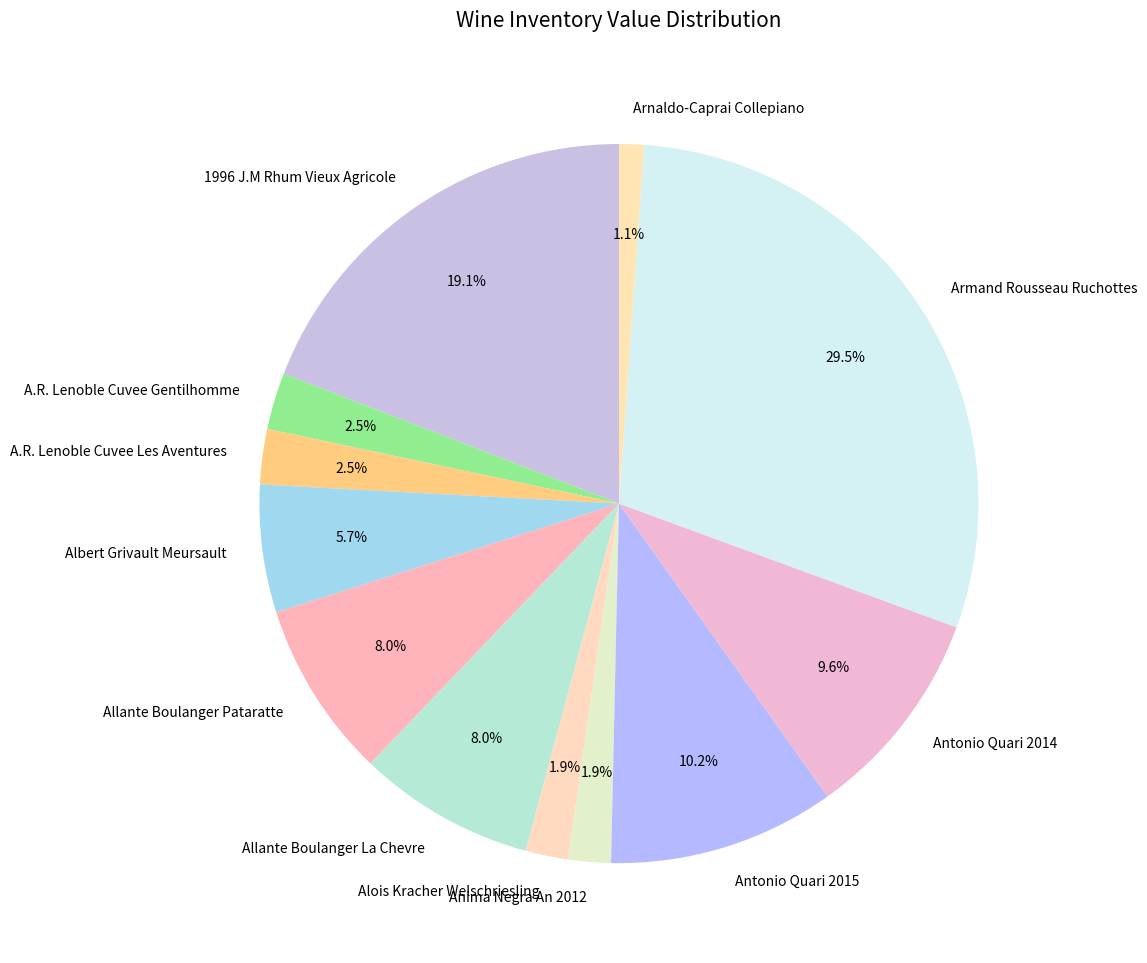

Which has a higher value, Armand Rousseau Ruchottes or Antonio Quari 2014?

Armand Rousseau Ruchottes